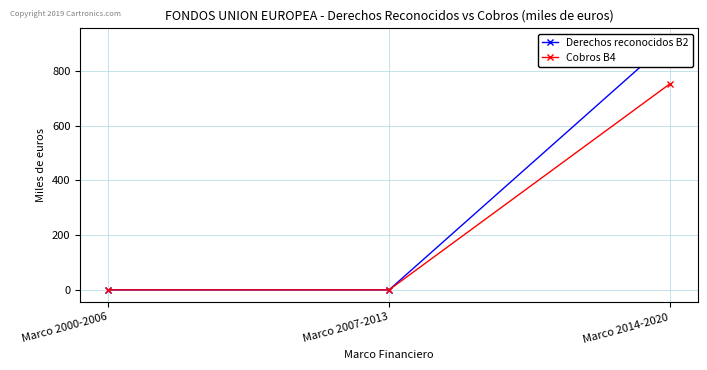

How many positive values does the Derechos reconocidos B2 series have?

1